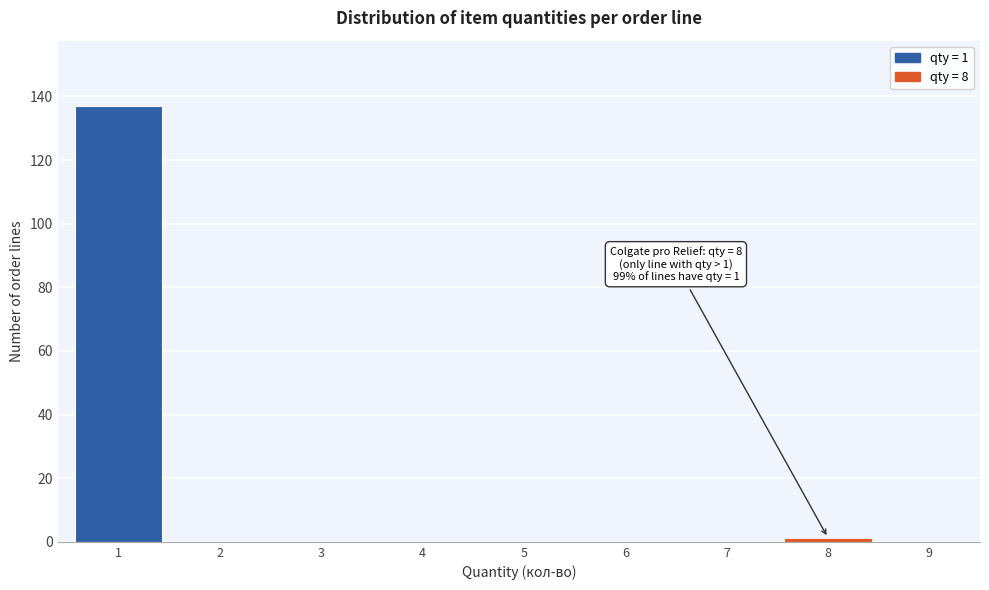

Reading left to right, transcribe all the data shown in this chart.

1=137	2=0	3=0	4=0	5=0	6=0	7=0	8=1	9=0